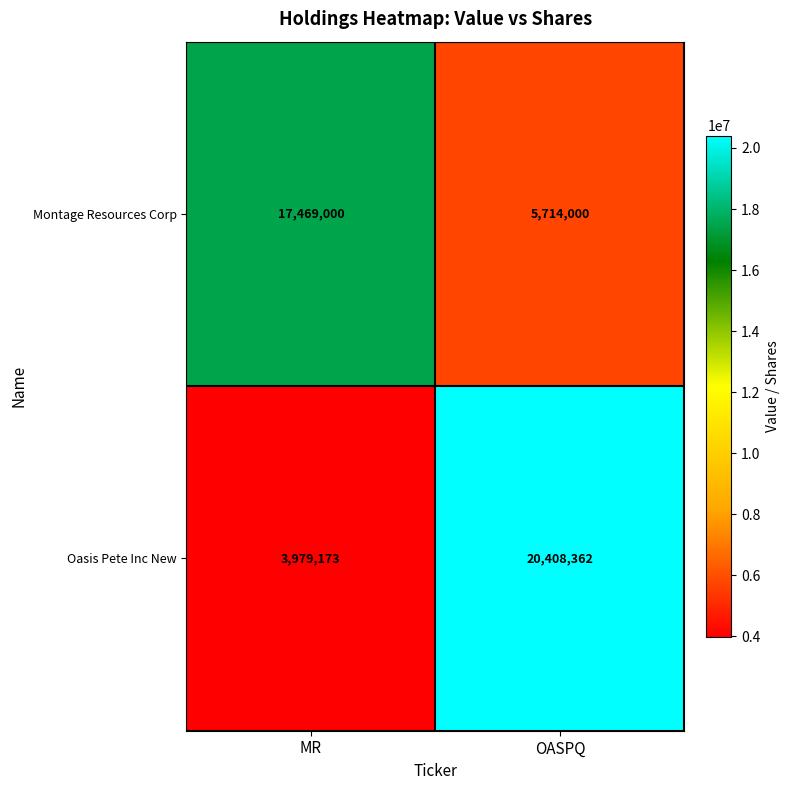

Is it true that Oasis Pete Inc New equals 8684693 at OASPQ?

False